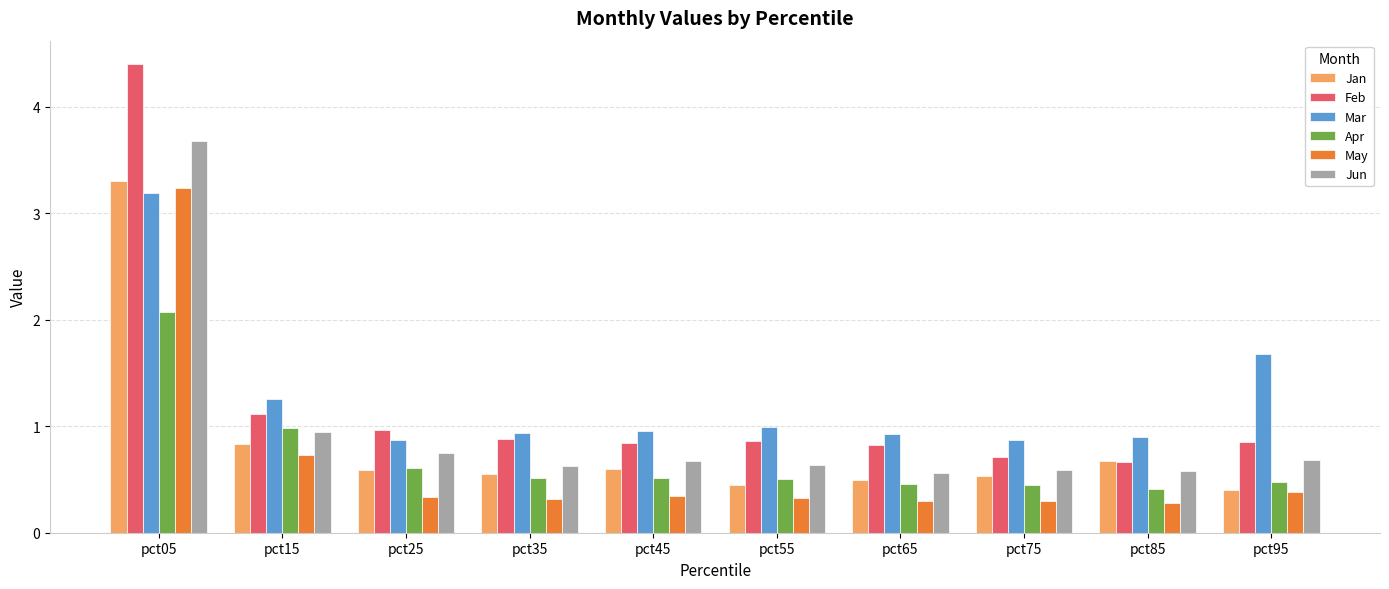

The Jan series shows 0.8 at pct35. True or false?

False